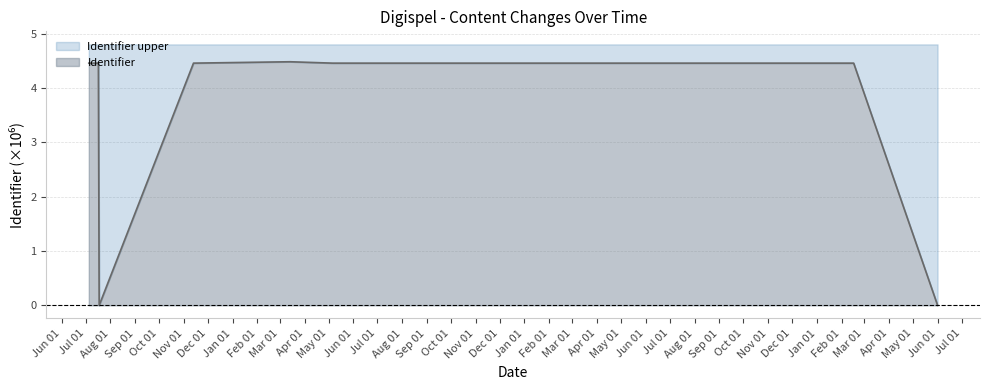

What is the difference between the maximum and minimum values in the Identifier series?

4.5